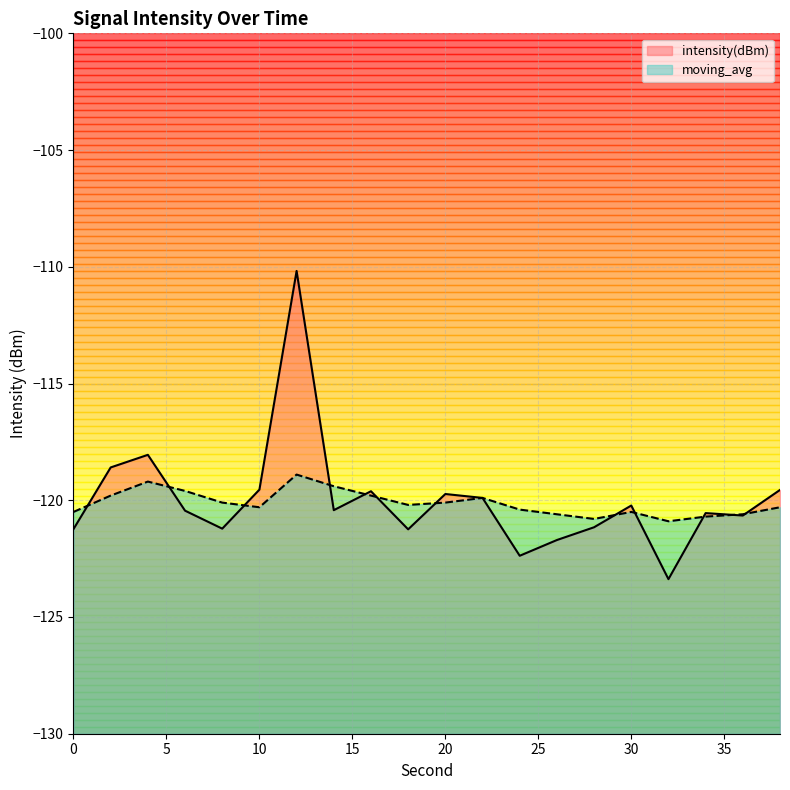

What is the difference between the highest and lowest values at 2?

1.2